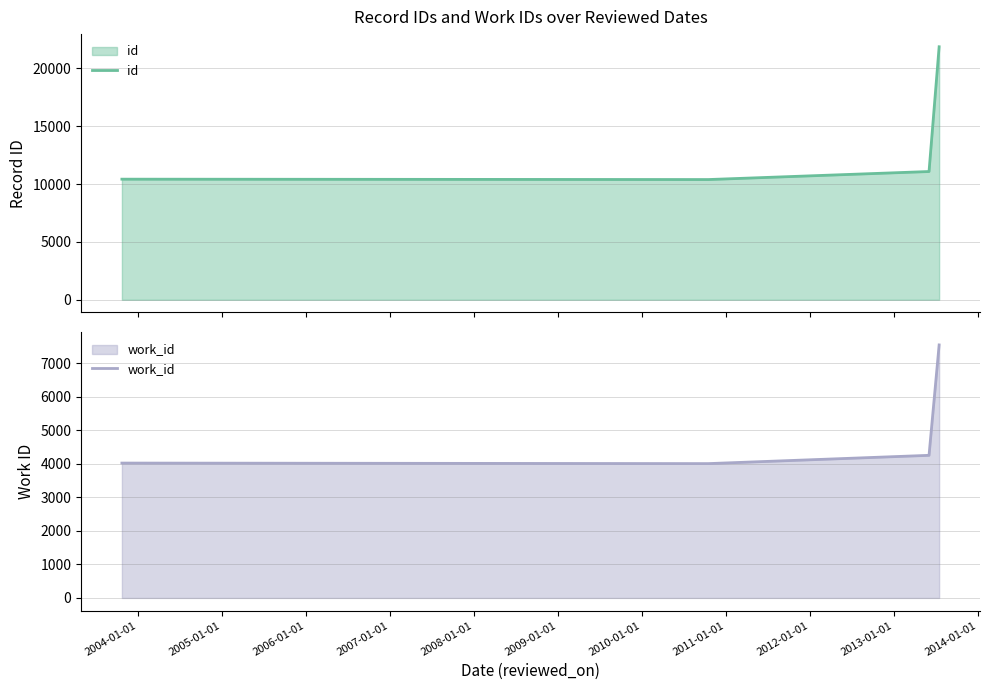

How many values in the id series are below 11087?

2